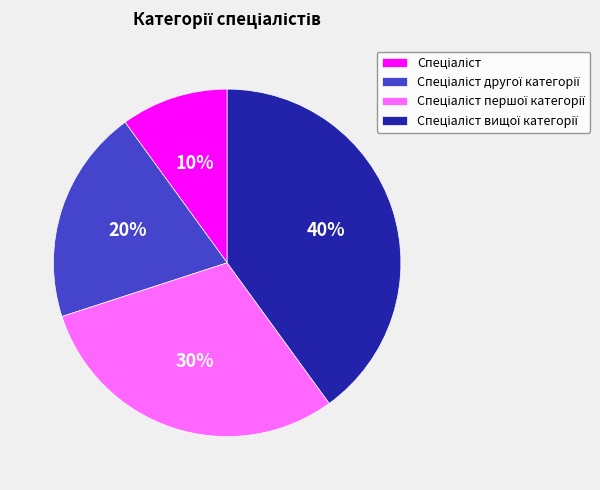

Is there a majority slice in this chart?

No